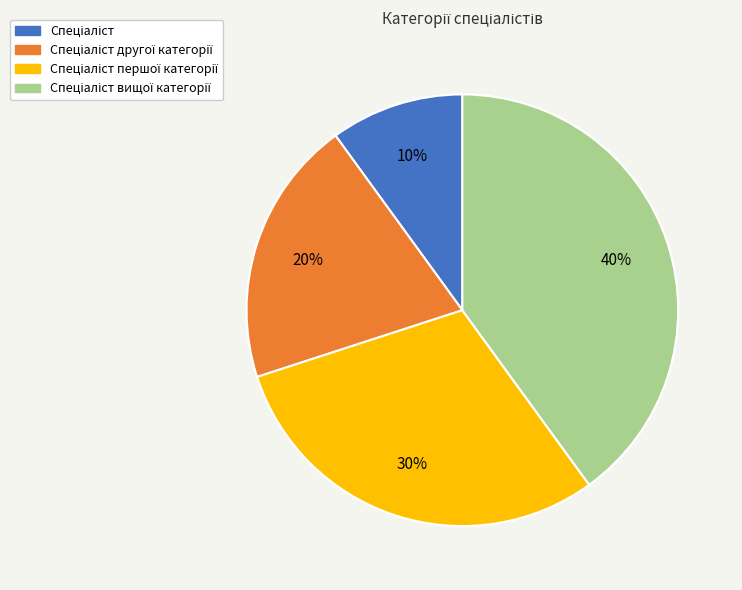

Does any single category account for the majority?

No